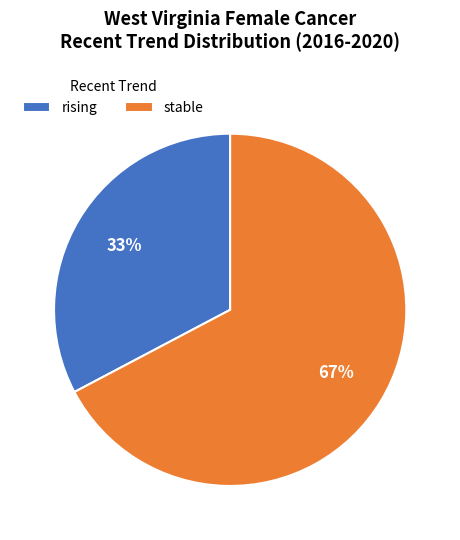

To the nearest percent, what percentage of the pie is stable?

67%